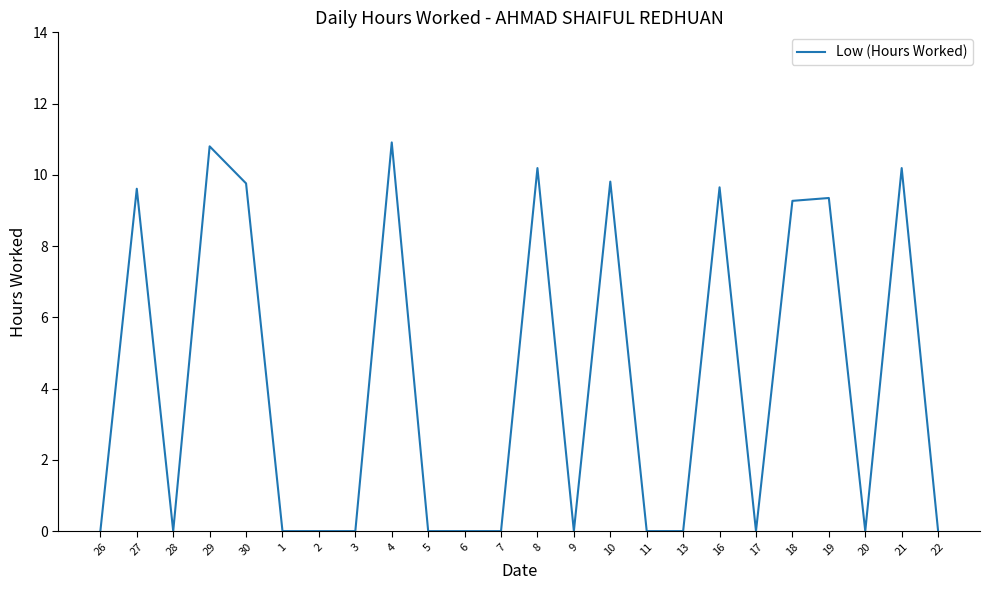

What is the difference between the maximum and second lowest values?

10.9